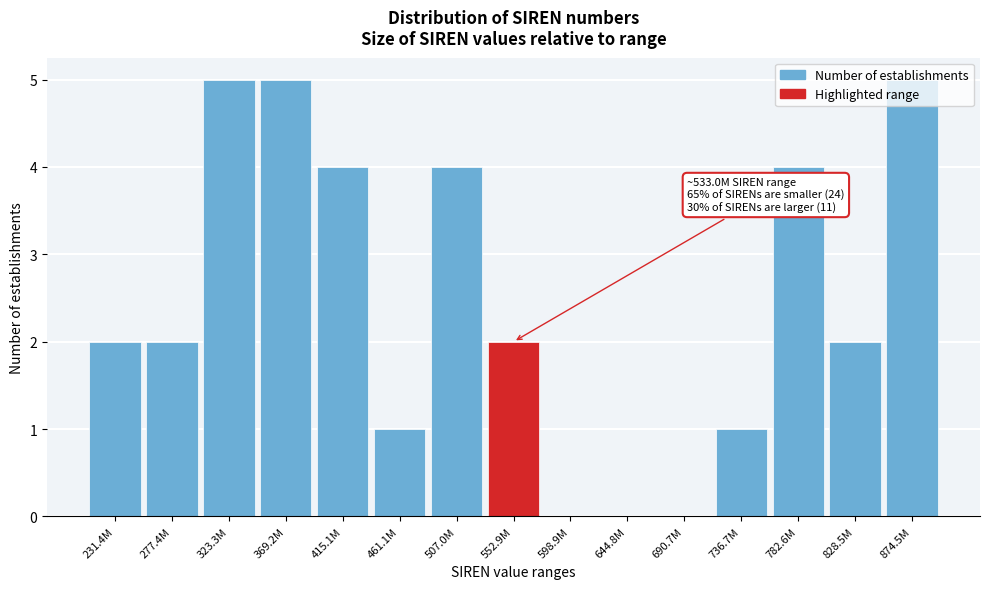

What is the sum of all values?

37